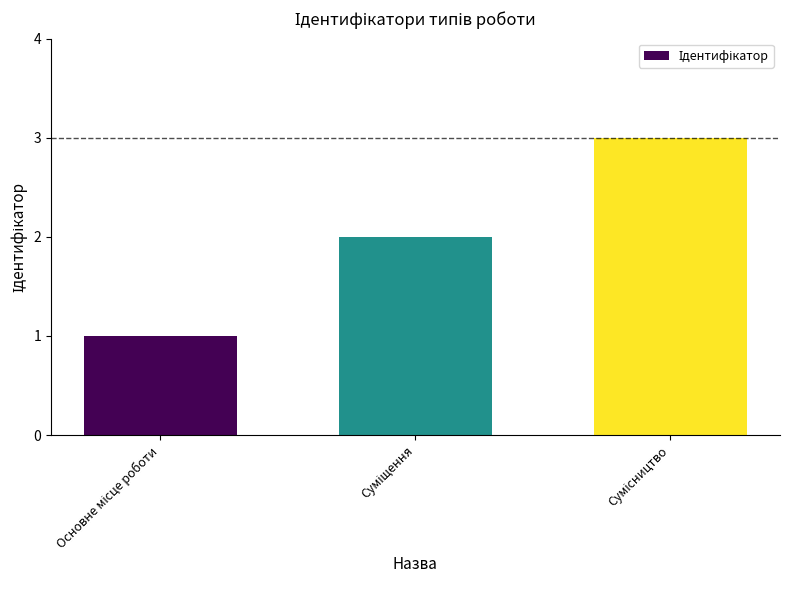

Reading left to right, transcribe all the data shown in this chart.

1	2	3